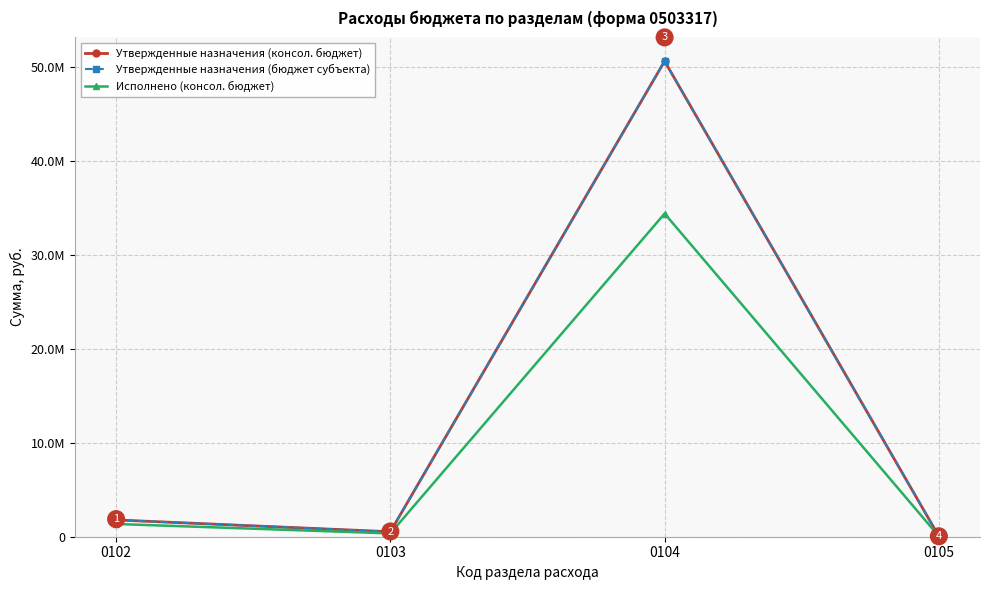

Is this an area chart (filled region under the line)?

No